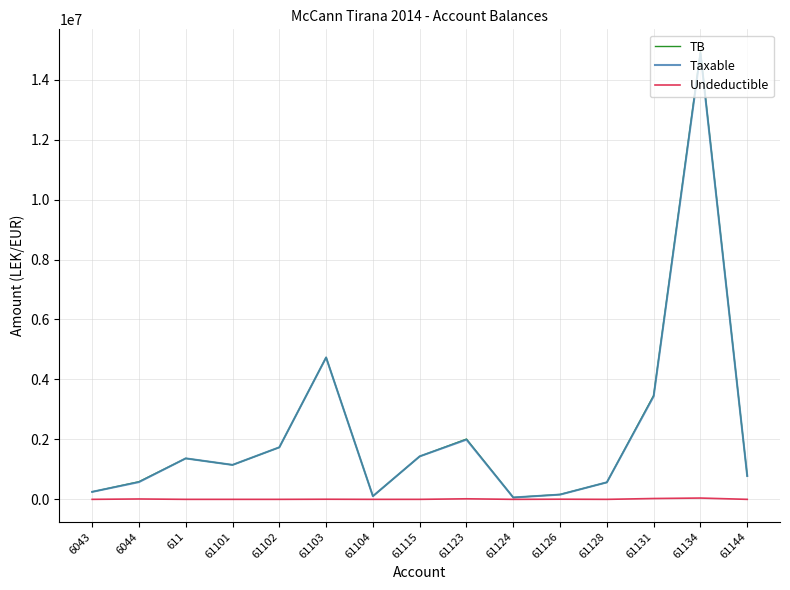

What is the maximum value for Undeductible?

43299.0